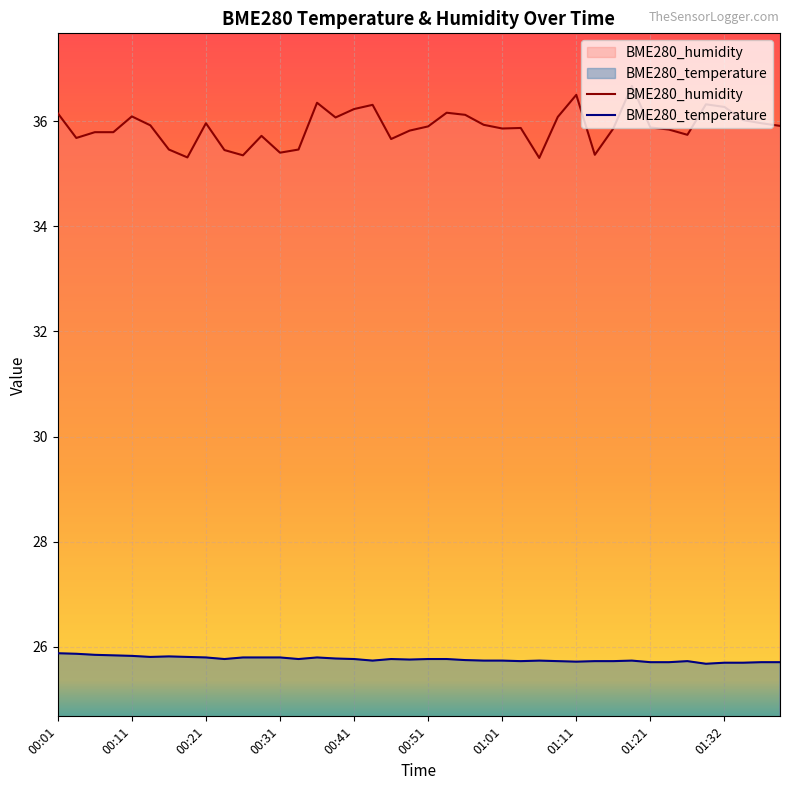

List the series in order of their peak value, lowest first.

BME280_temperature, BME280_humidity